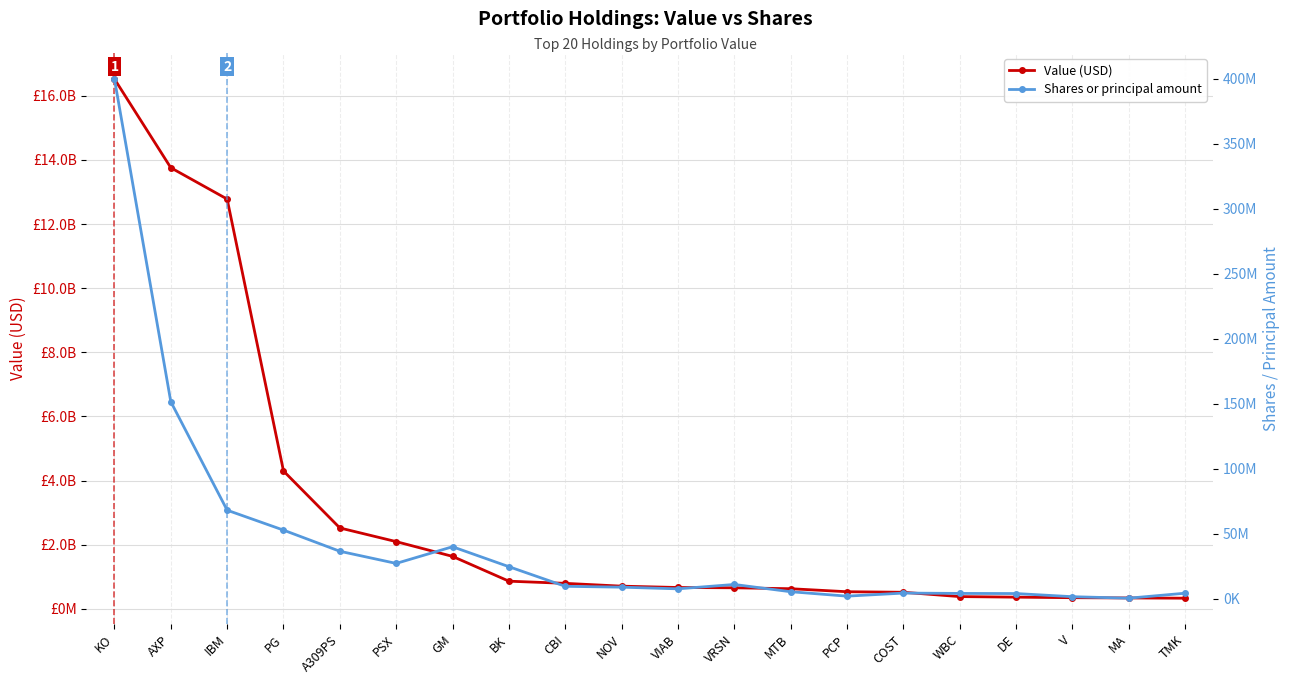

Between COST and VIAB, which is larger?

VIAB